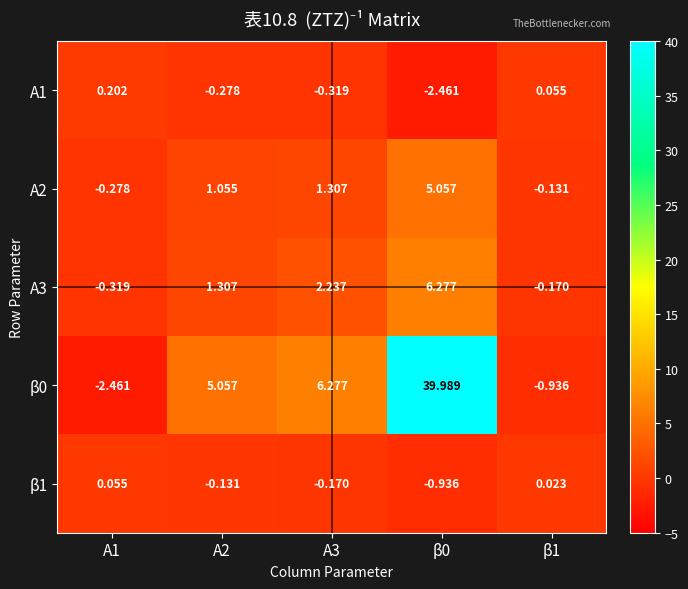

How many data points in β0 are less than 5?

2